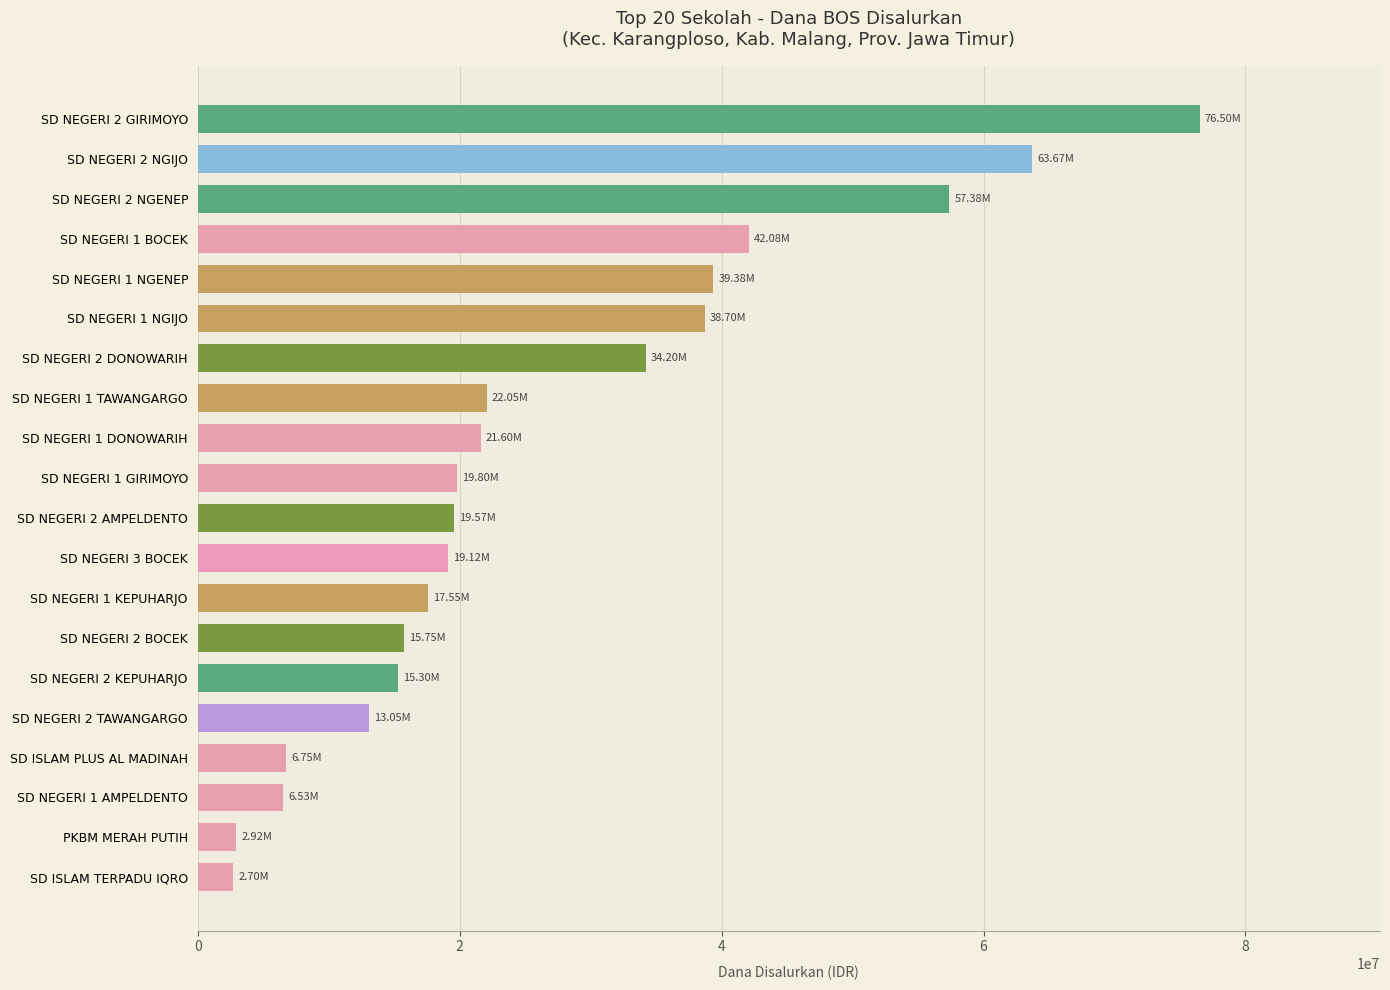

Does the chart contain any negative values?

No